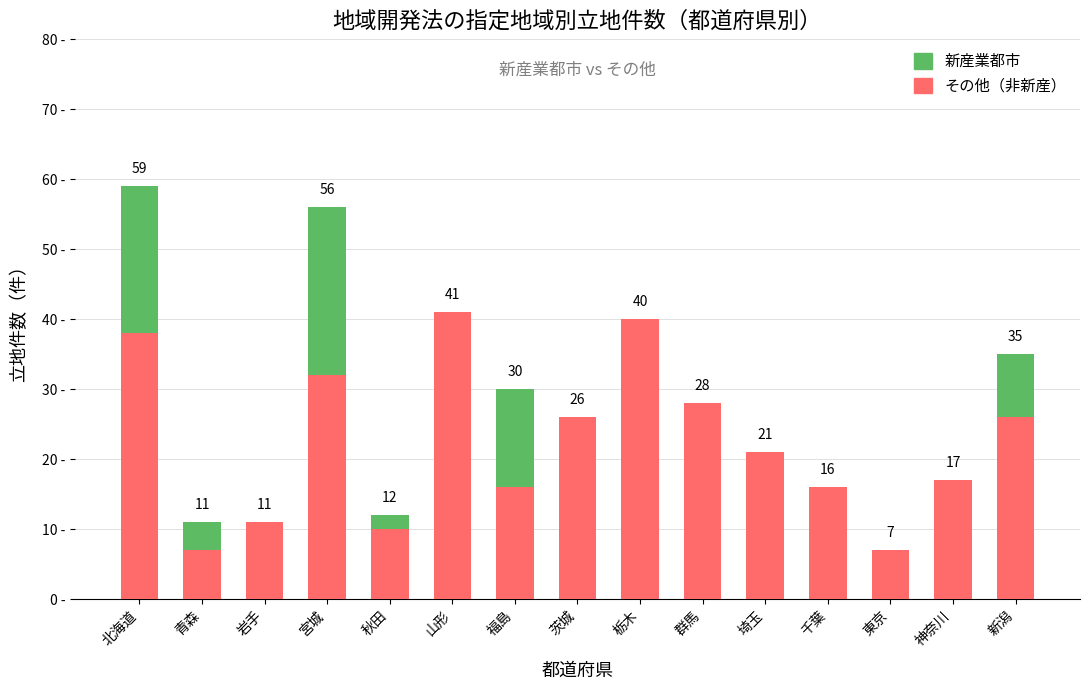

Which category has the highest value in the その他（非新産） series?

山形